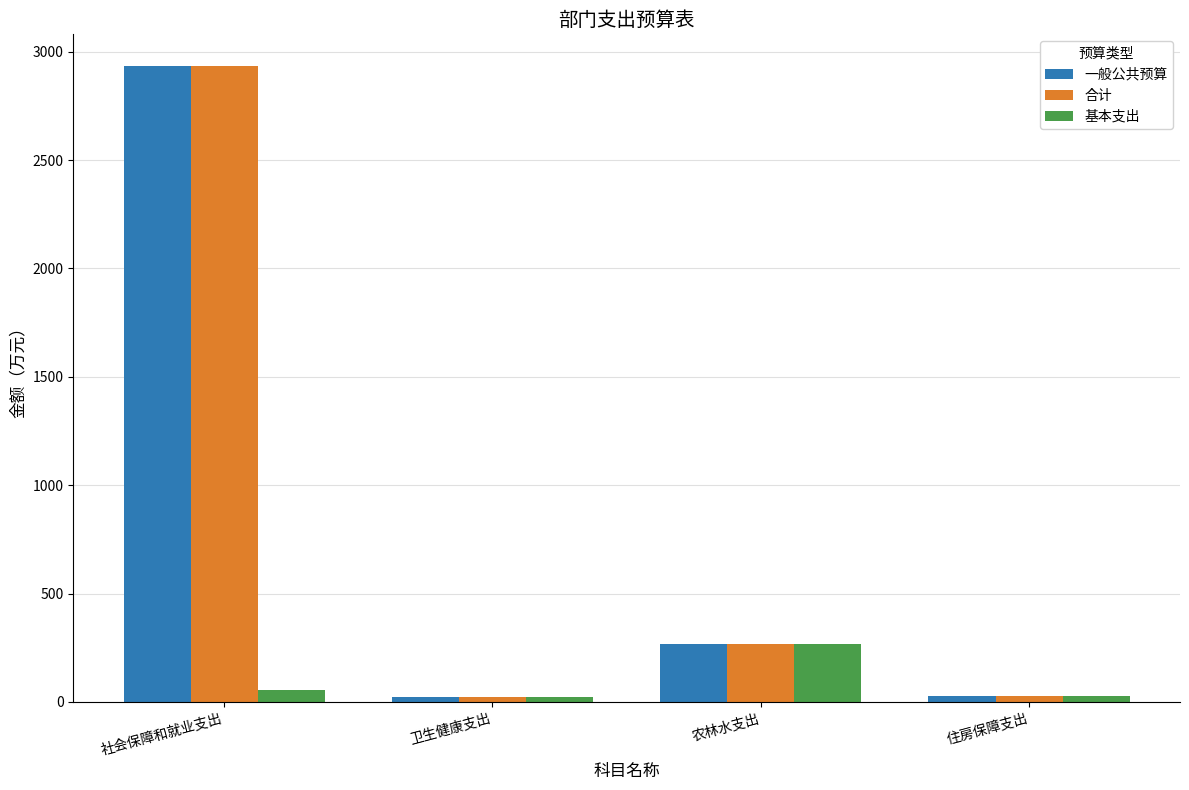

Where is 基本支出 nearest to the value 143?

社会保障和就业支出